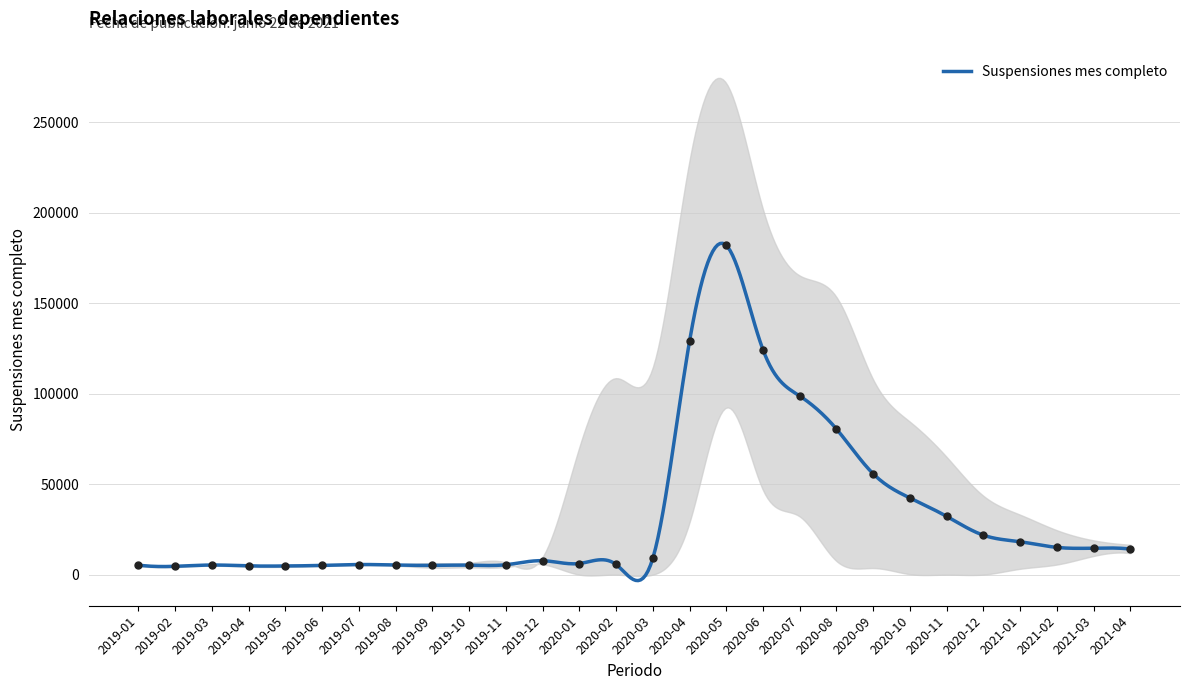

What is the change in value from 2019-08 to 2020-03?

+3611